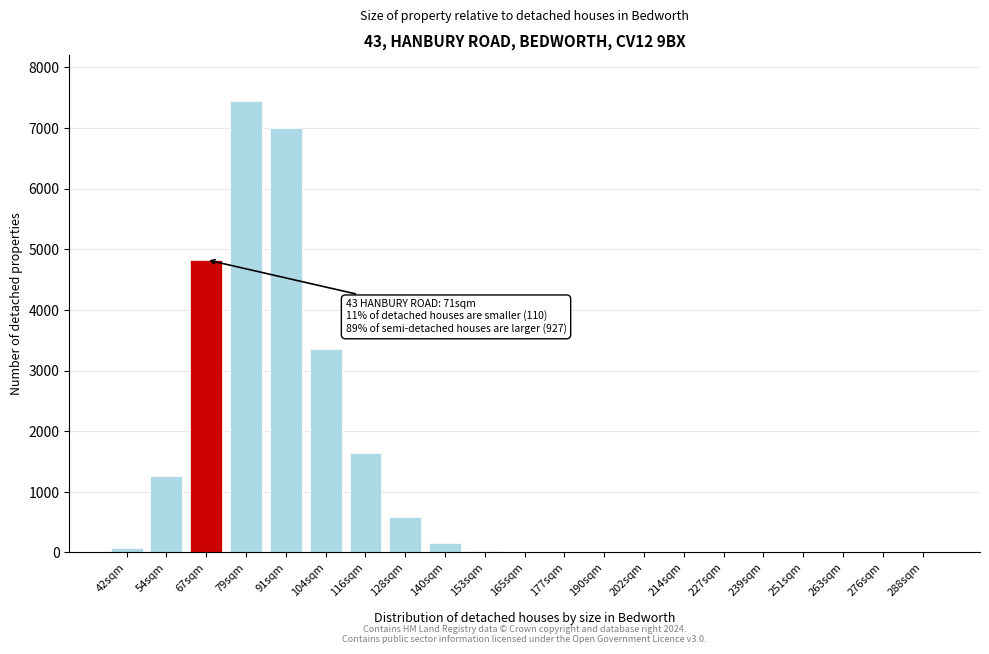

At which category does the chart reach its peak across all series?

79sqm